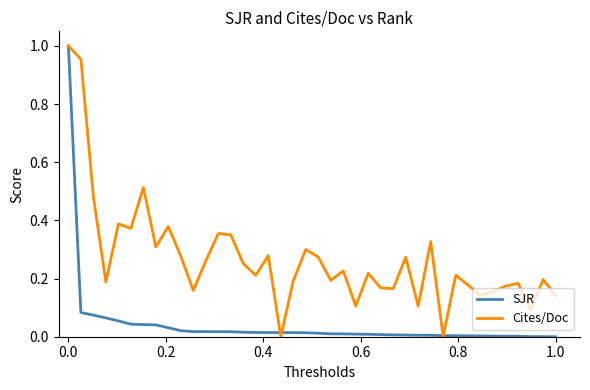

Which series has the largest total across all categories?

Cites/Doc